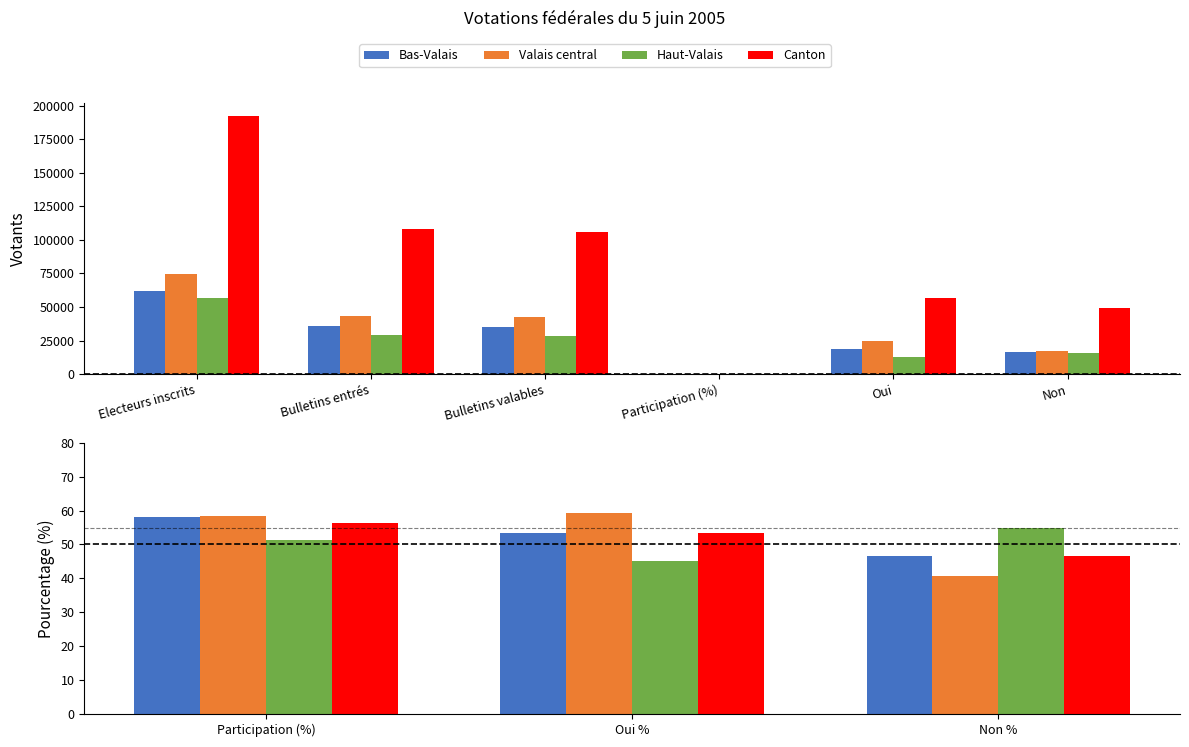

How many data points in Bas-Valais are above 53?

2